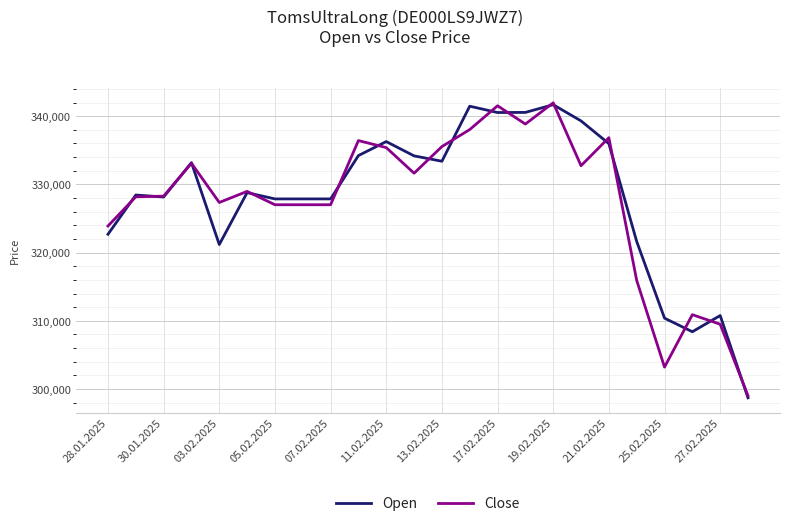

What is the maximum value shown in the chart?

341964